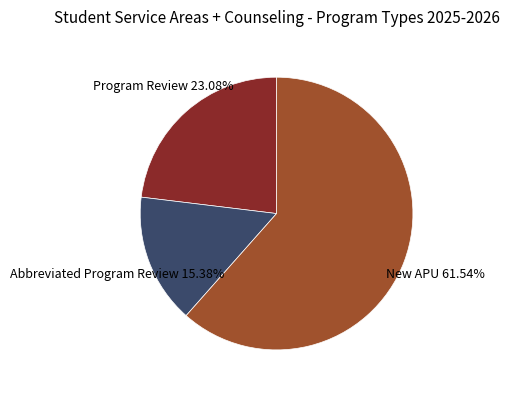

Which category has the biggest portion of the pie?

New APU